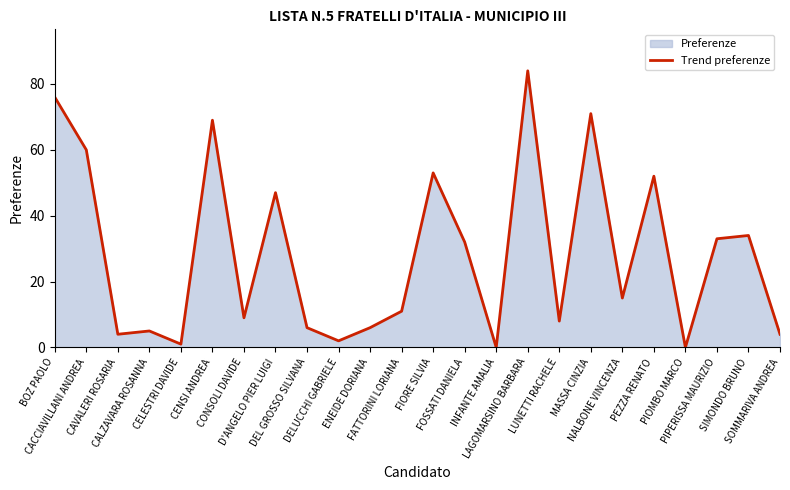

Reading left to right, list all the values displayed in this chart.

BOZ PAOLO=76	CACCIAVILLANI ANDREA=60	CAVALERI ROSARIA=4	CALZAVARA ROSANNA=5	CELESTRI DAVIDE=1	CENSI ANDREA=69	CONSOLI DAVIDE=9	D'ANGELO PIER LUIGI=47	DEL GROSSO SILVANA=6	DELUCCHI GABRIELE=2	ENEIDE DORIANA=6	FATTORINI LORIANA=11	FIORE SILVIA=53	FOSSATI DANIELA=32	INFANTE AMALIA=0	LAGOMARSINO BARBARA=84	LUNETTI RACHELE=8	MASSA CINZIA=71	NALBONE VINCENZA=15	PEZZA RENATO=52	PIOMBO MARCO=0	PIPERISSA MAURIZIO=33	SIMONDO BRUNO=34	SOMMARIVA ANDREA=4